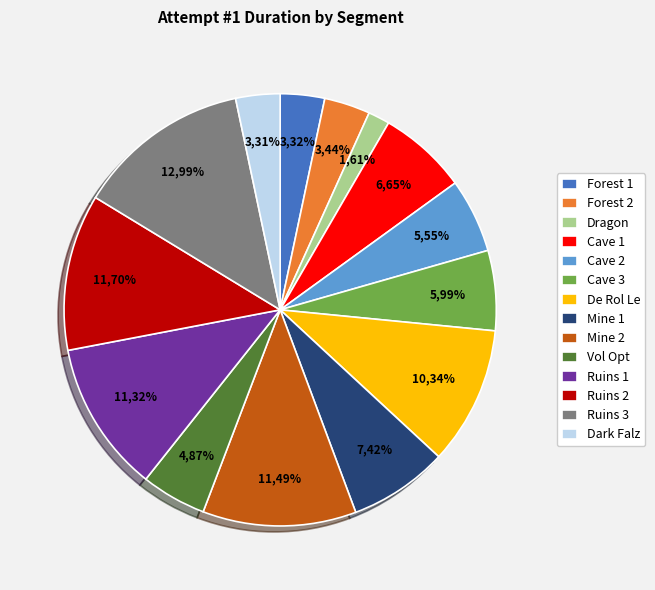

What percentage is the Cave 3 slice, to the nearest percent?

6%